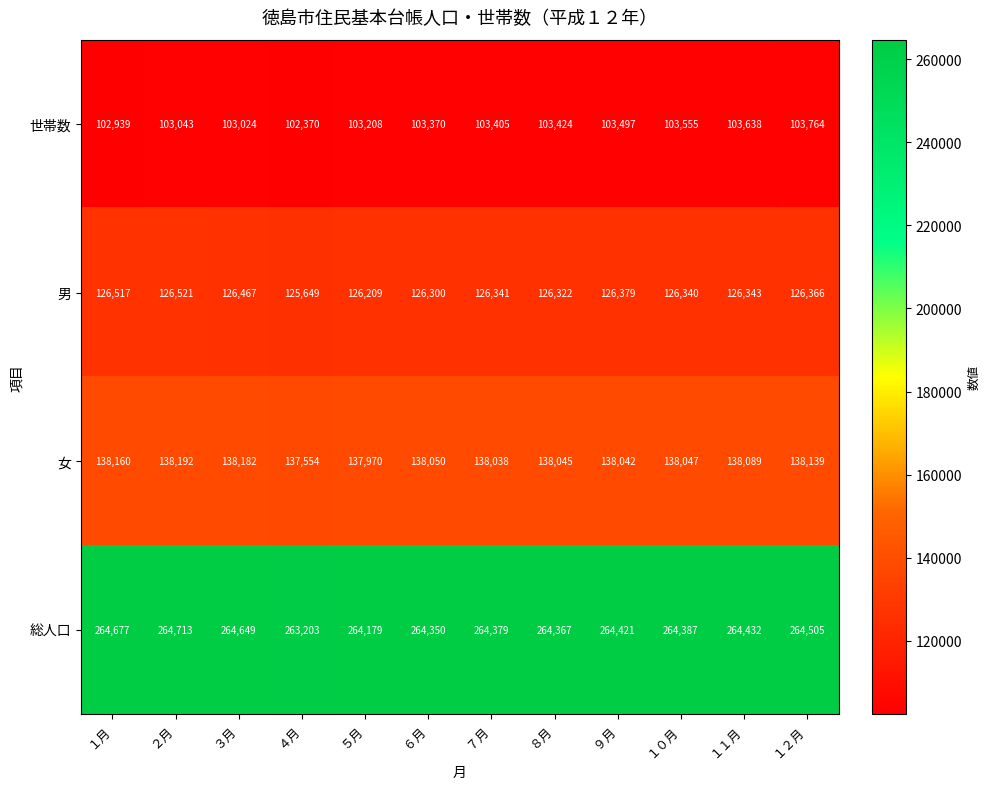

What is the difference between the second highest and second lowest values in the 総人口 series?

498